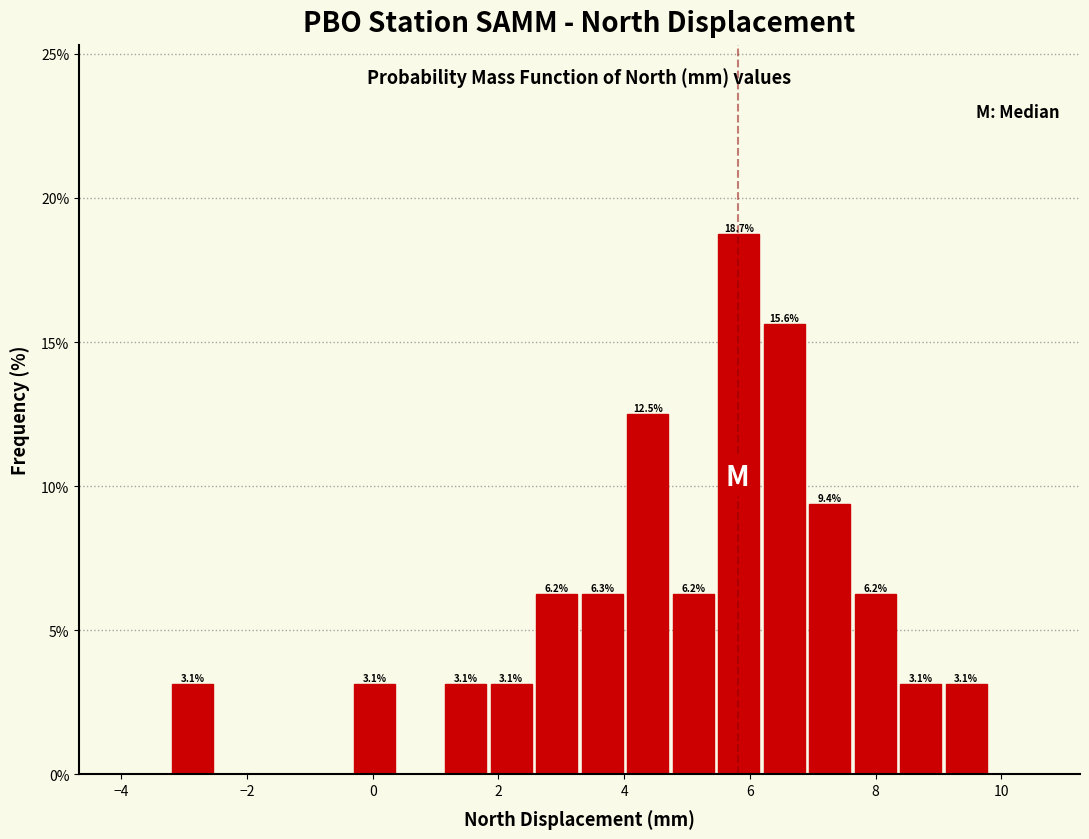

Read against the x-axis, roughly where is the centre of the tallest bar?

5.8